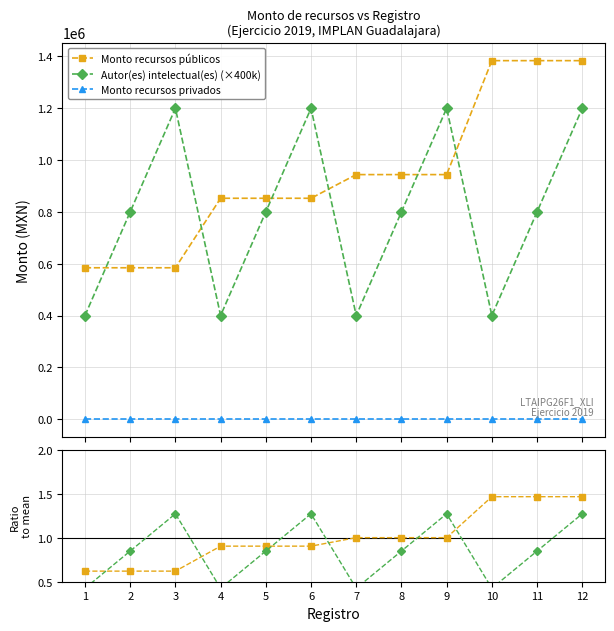

The Autor(es) (×400k) series shows 1.3 at 9. True or false?

True